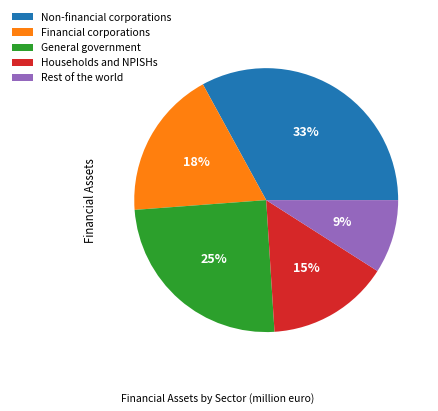

To the nearest percent, what is the difference between the largest and smallest slice percentages?

24%